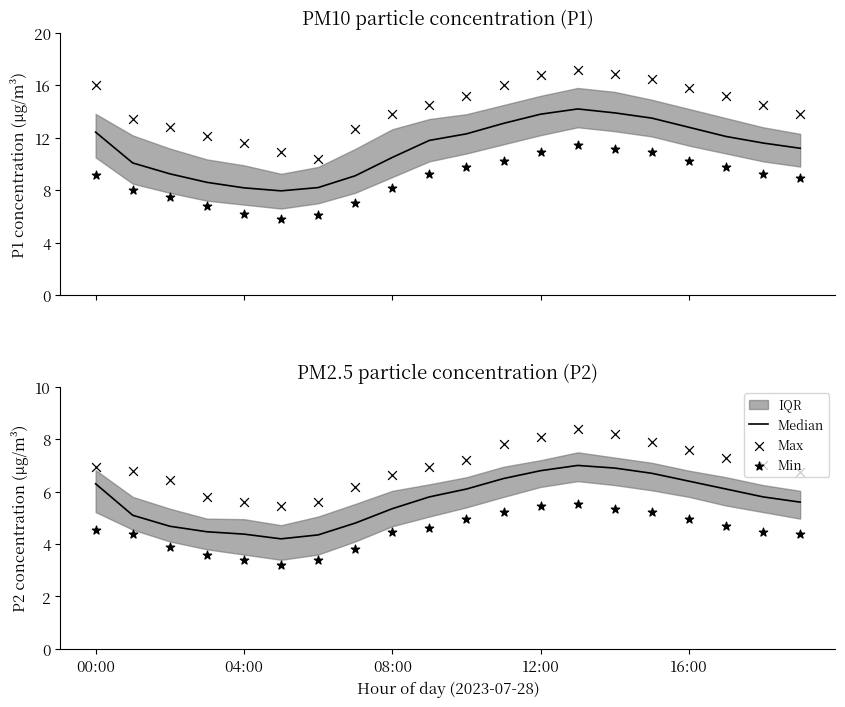

Which series contains the highest Y value?

Max